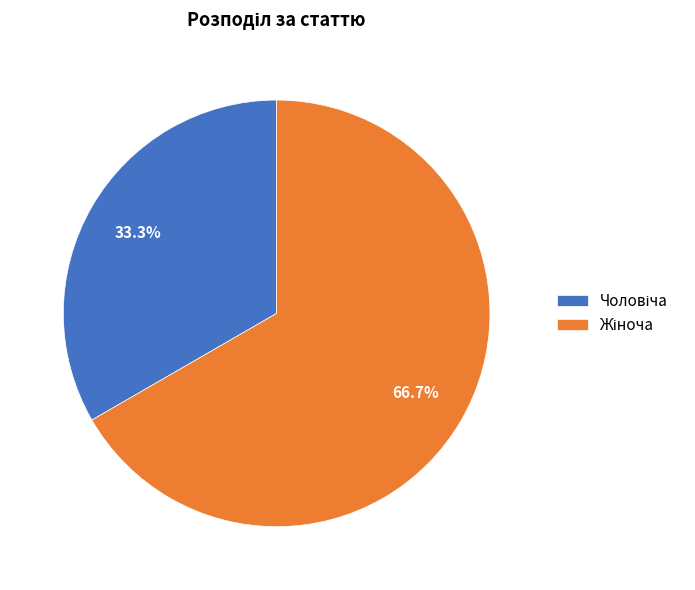

Is there a majority slice in this chart?

Yes